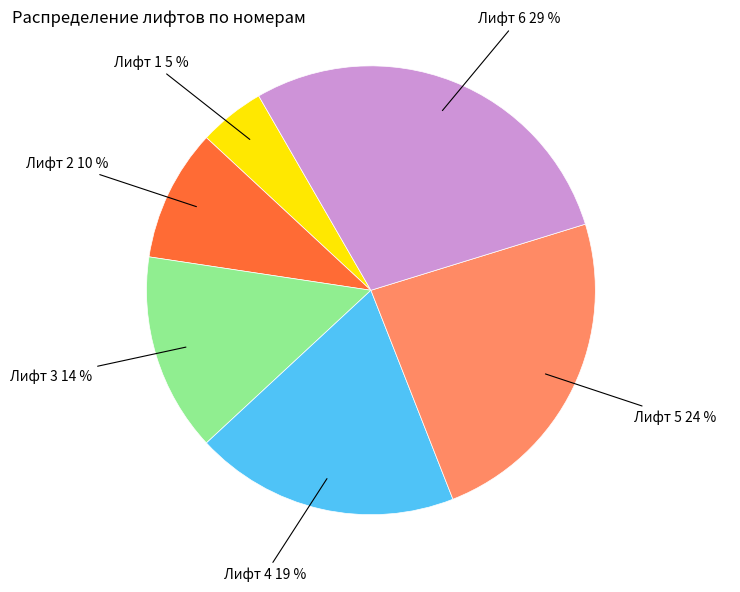

Count the number of slices in the pie.

6